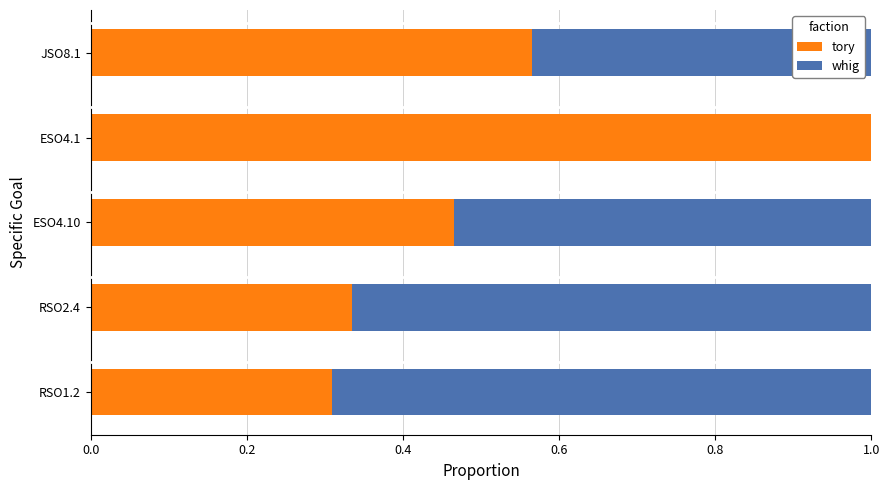

Which category has the highest value in the tory series?

ESO4.1